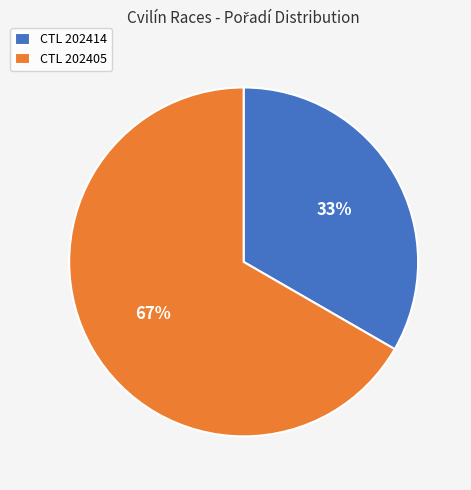

True or false: CTL 202414 accounts for 33% of the total.

True